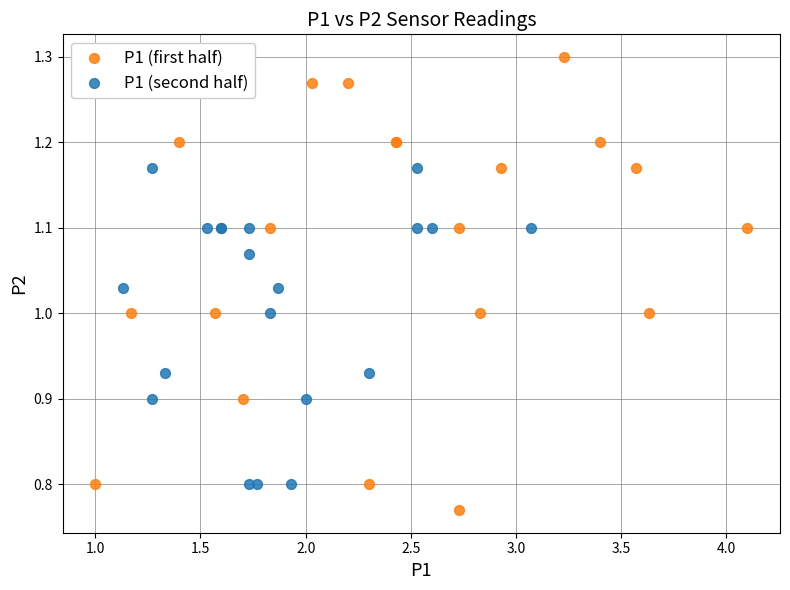

Which series has the widest spread of Y values?

P1 (first half)